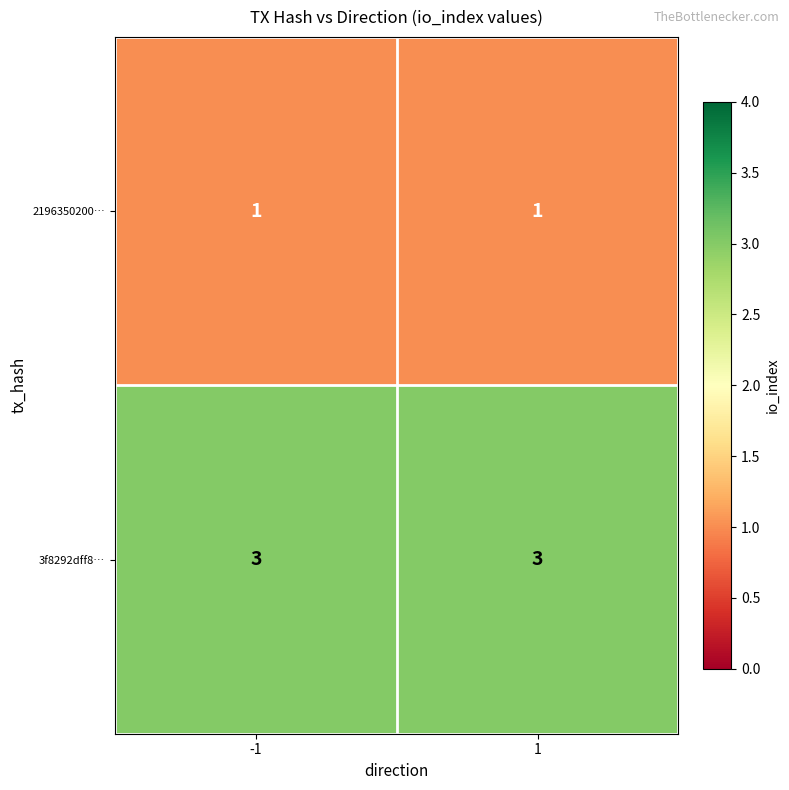

What value does the 3f8292dff8… series have at -1?

3